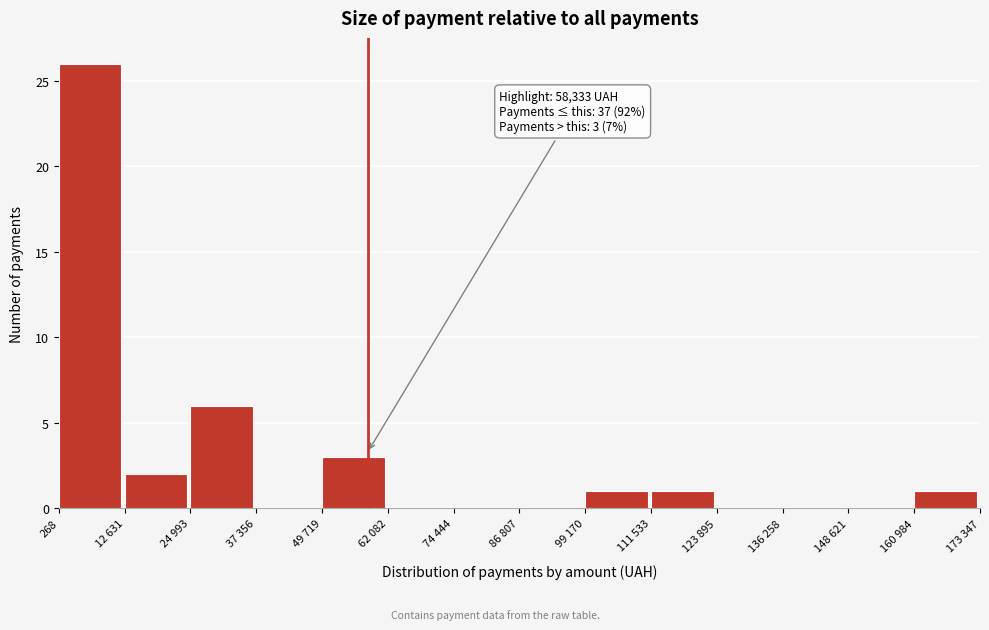

Reading left to right, what are all the values shown in this chart?

268=26	12 631=2	24 993=6	37 356=0	49 719=3	62 082=0	74 444=0	86 807=0	99 170=1	111 533=1	123 895=0	136 258=0	148 621=0	160 984=1